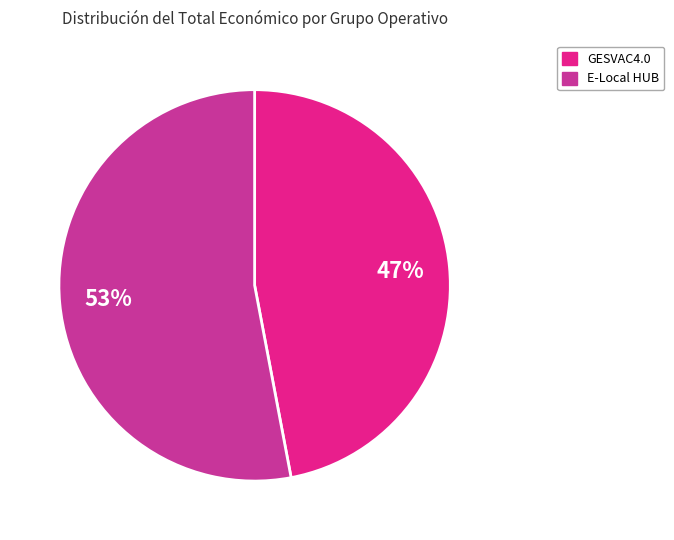

Does E-Local HUB represent more than half of the total?

Yes